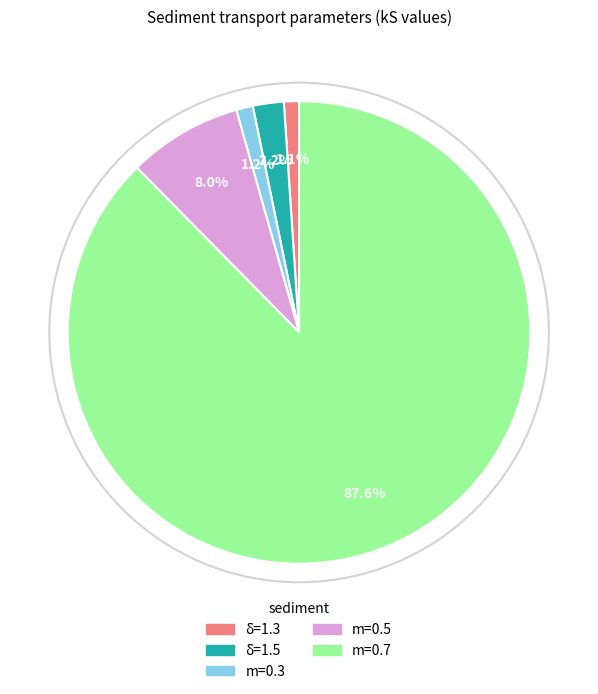

How many slices are in this pie chart?

5